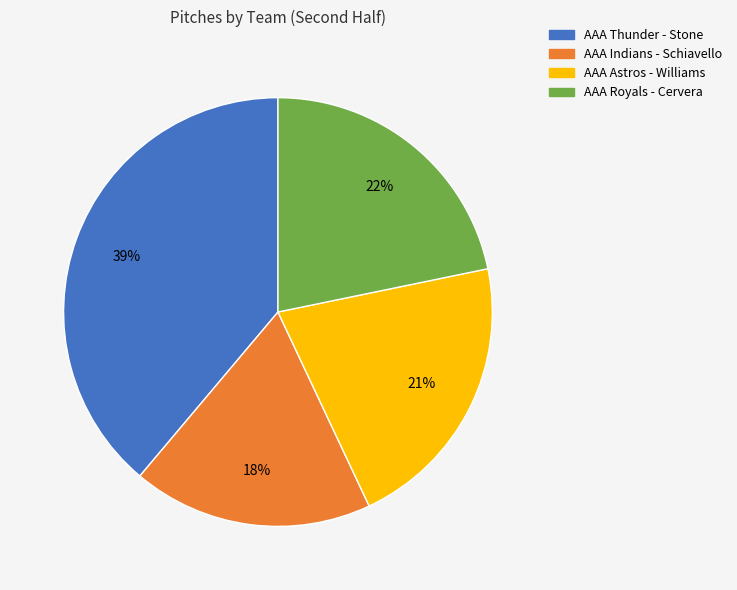

To the nearest percent, what is the average slice percentage?

25%